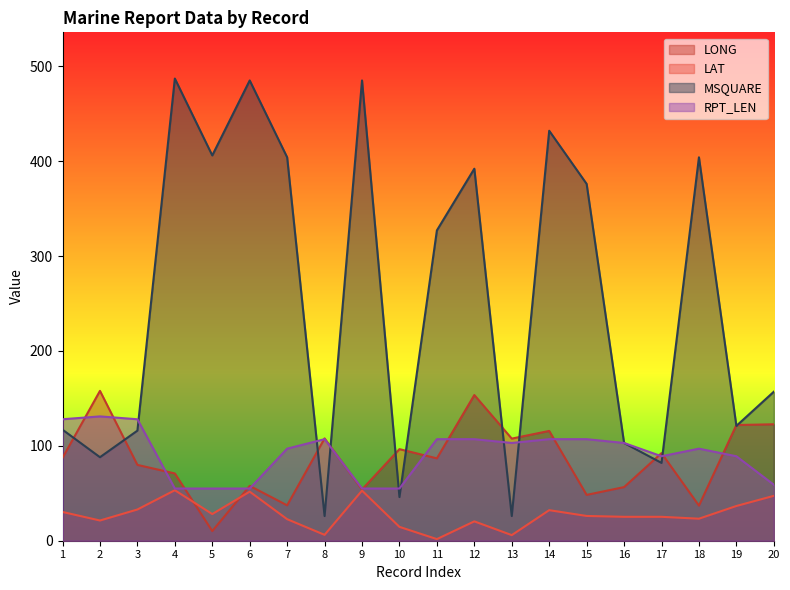

What is the total value across all series at 16?

287.7